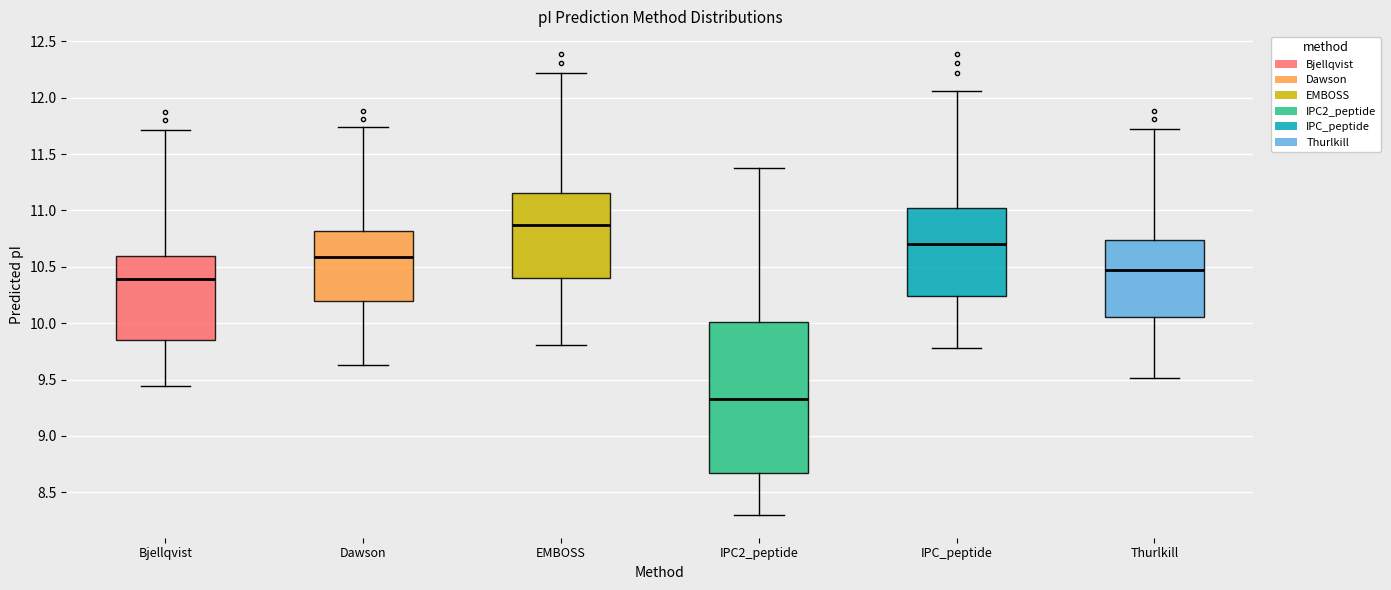

Which box is the tallest, from its lower edge to its upper edge?

IPC2_peptide